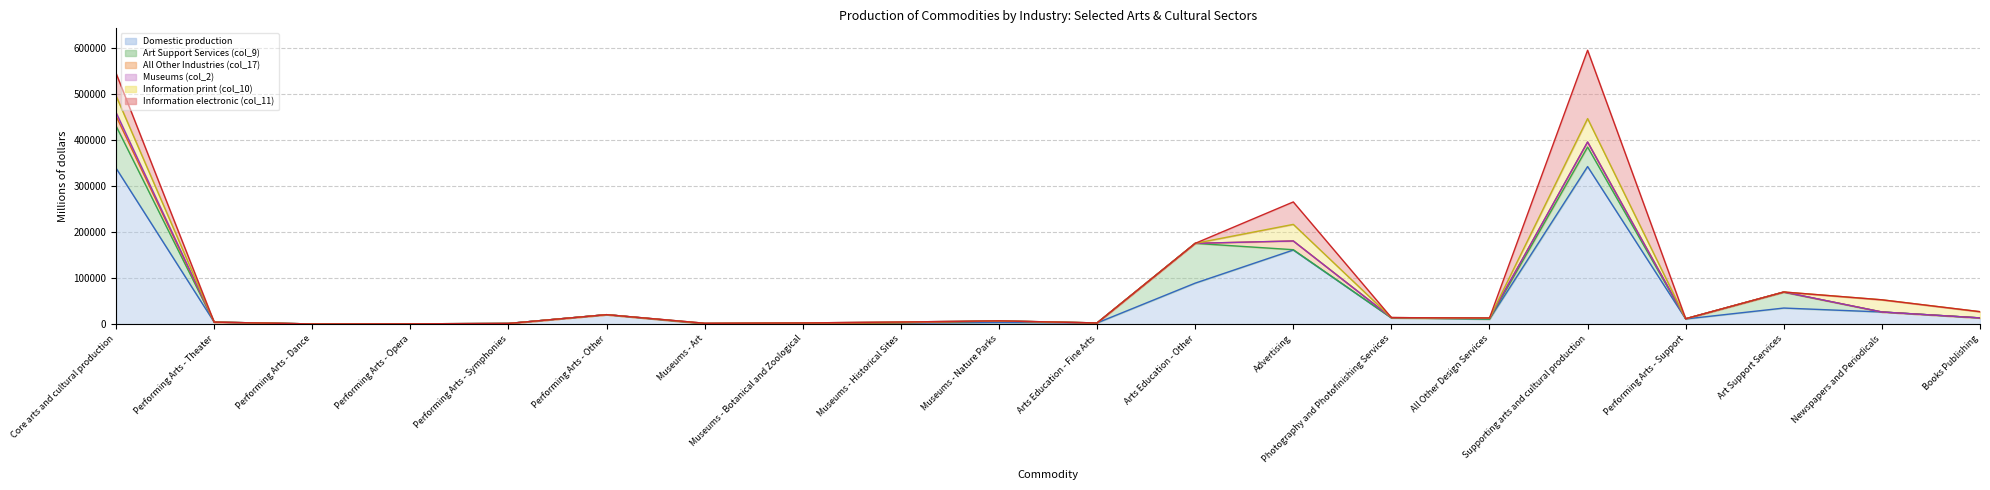

How many lines are shown in the chart?

6